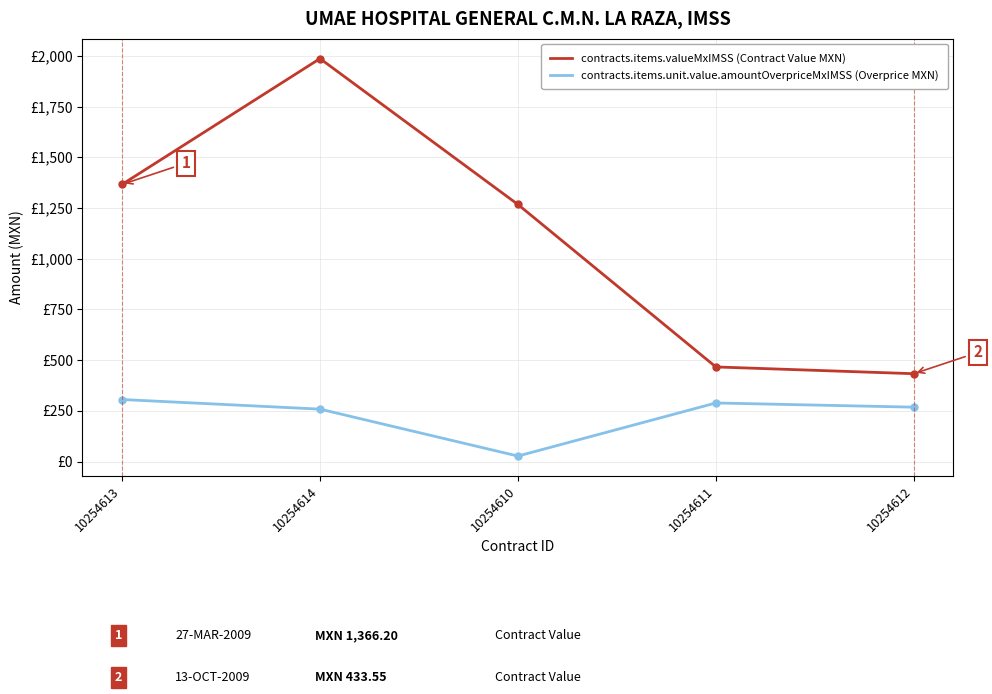

Where is the first local maximum for contracts.items.unit.value.amountOverpriceMxIMSS (Overprice MXN)?

10254611